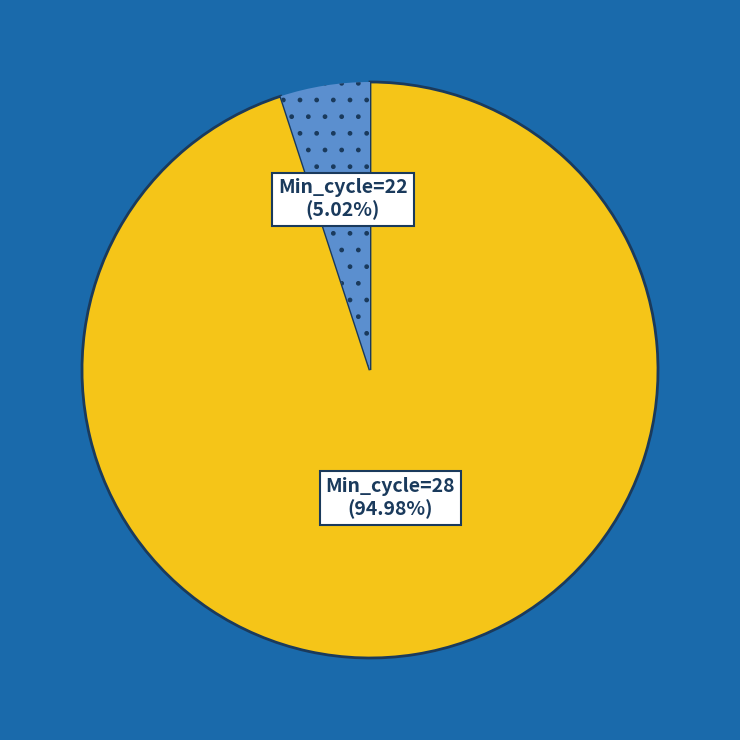

Between Min_cycle=28 and Min_cycle=22, which is larger?

Min_cycle=28